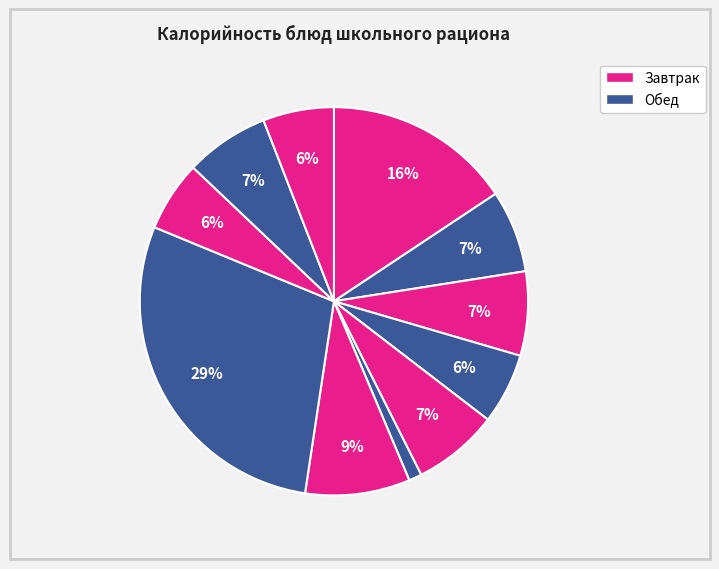

How many slices are in this pie chart?

11